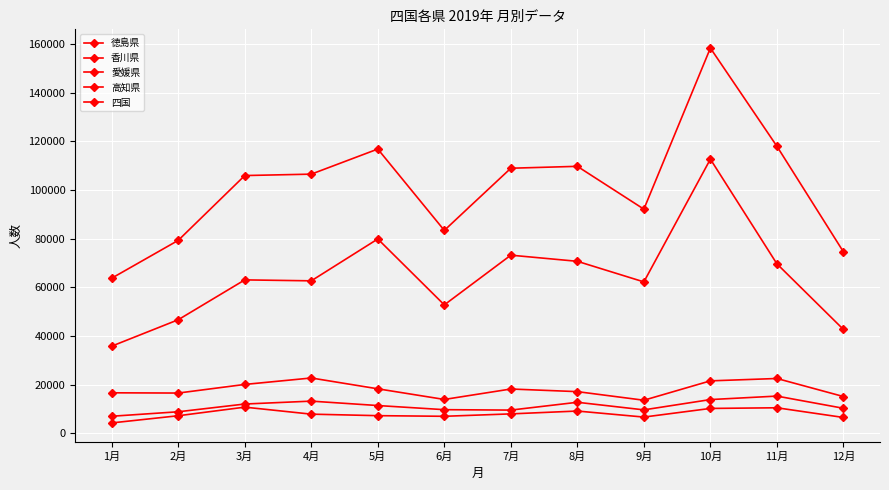

Is it true that 香川県 equals 68631 at 6月?

False